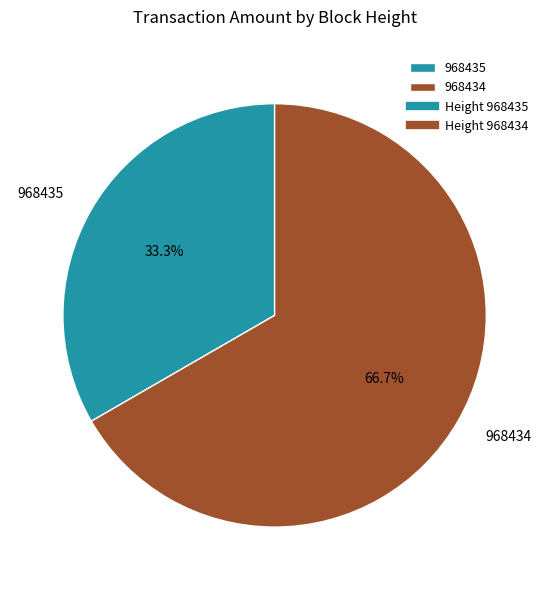

What is the majority slice?

968434